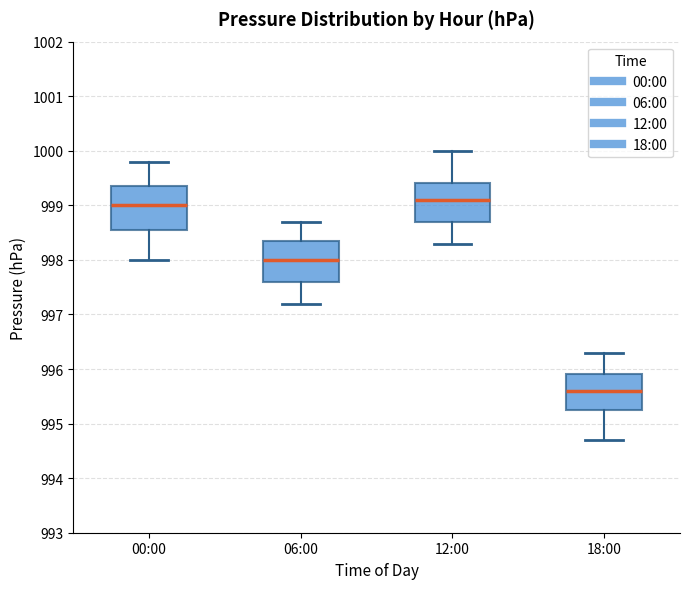

Which box has the lowest median line?

18:00